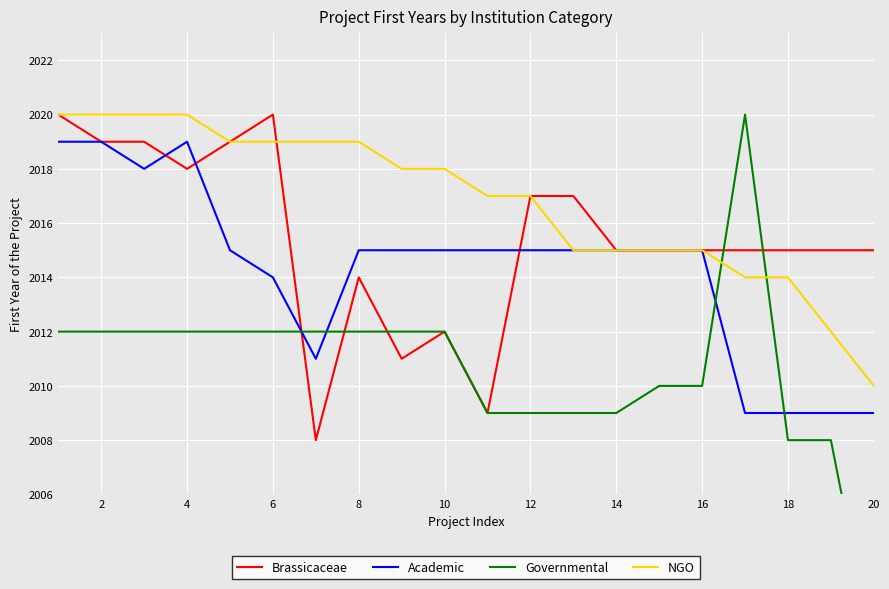

What is the lowest value of the Academic series?

2009